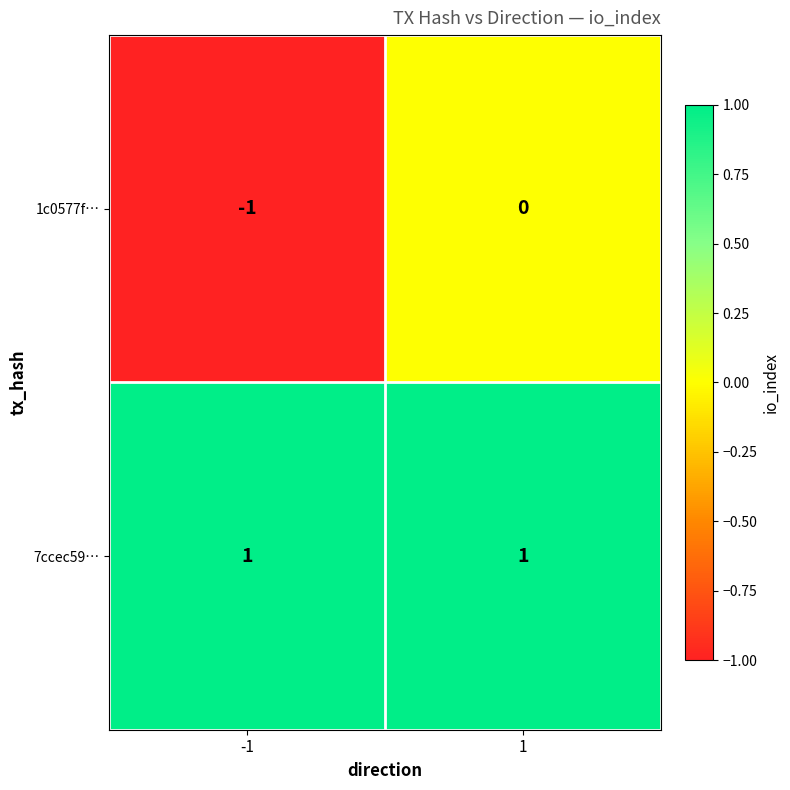

True or false: 1c0577f… has a value of 0 at 1.

True